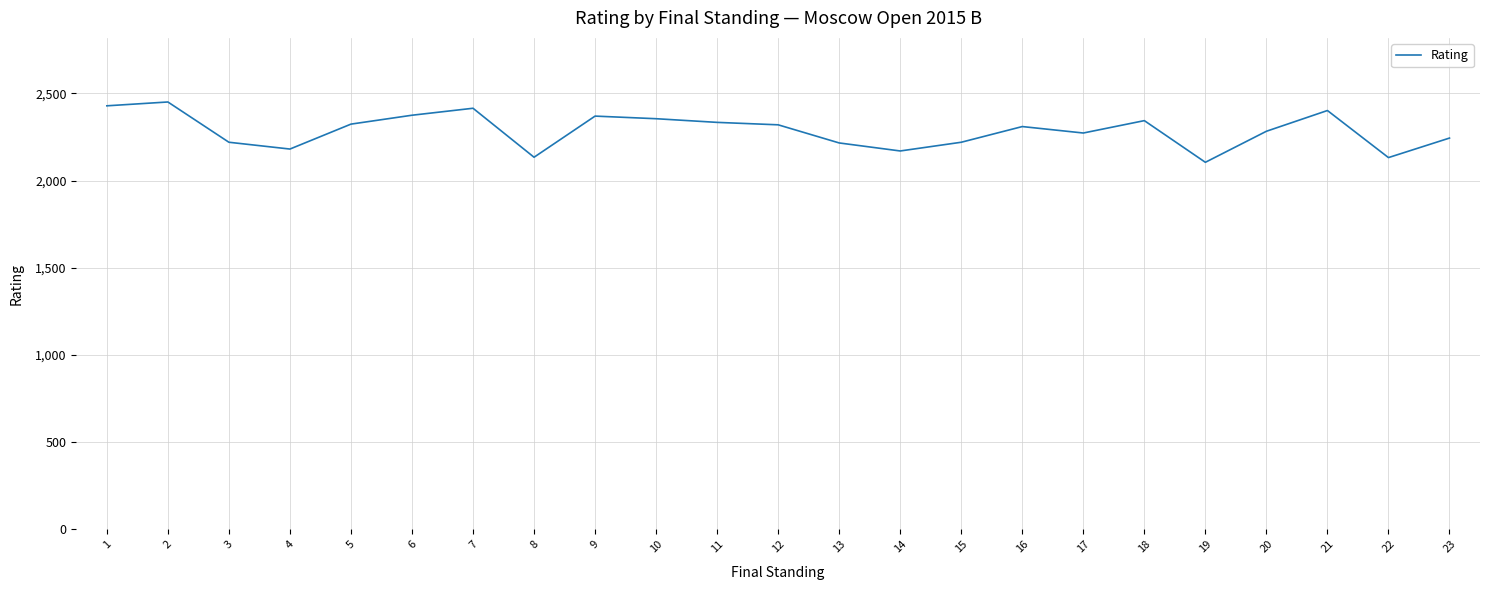

What is the maximum value shown in the chart?

2451